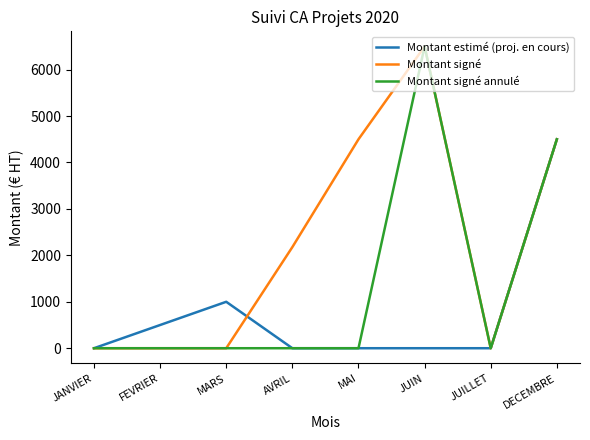

Which series changed the most between MARS and JUILLET?

Montant estimé (proj. en cours)